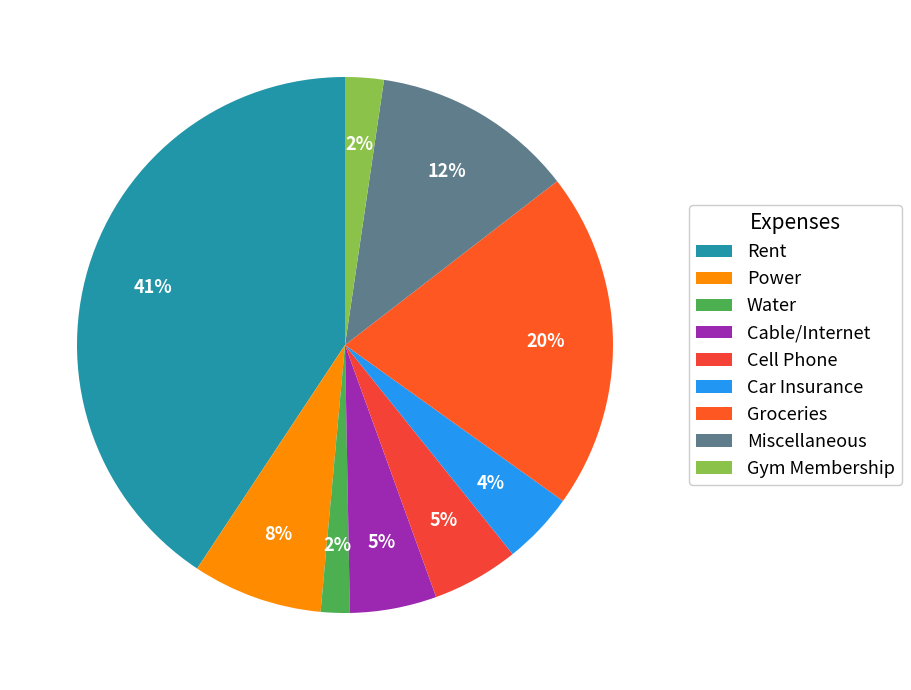

Combined, what portion of the pie is Rent and Cable/Internet?

45.9%